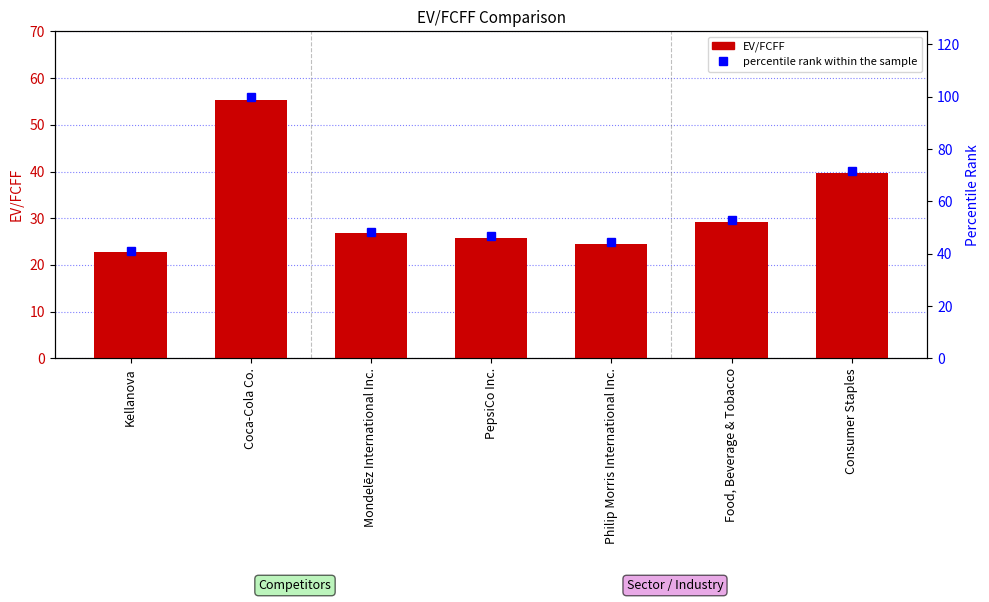

Which series has the largest range (max minus min)?

percentile rank within the sample